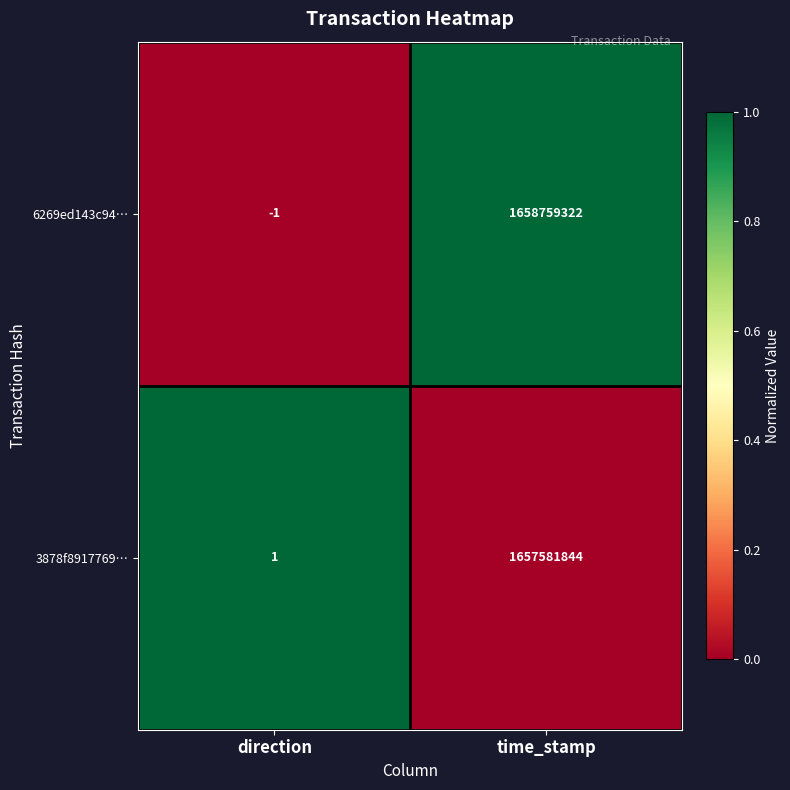

The value of 3878f8917769… at time_stamp is 1061194092. True or false?

False